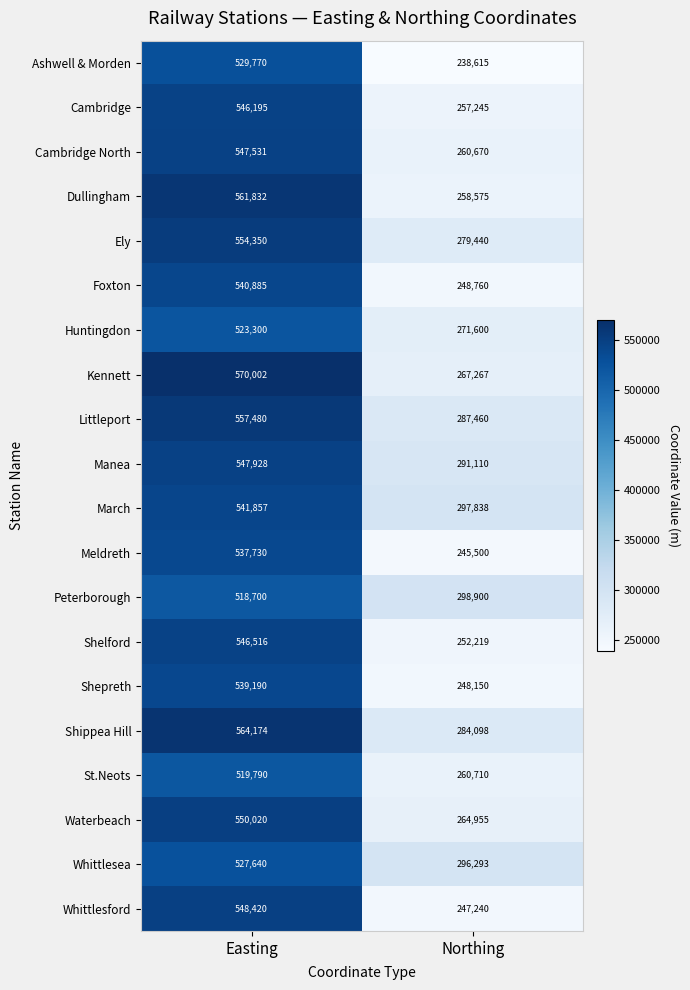

What is the difference between the maximum and minimum values in the Cambridge series?

288950